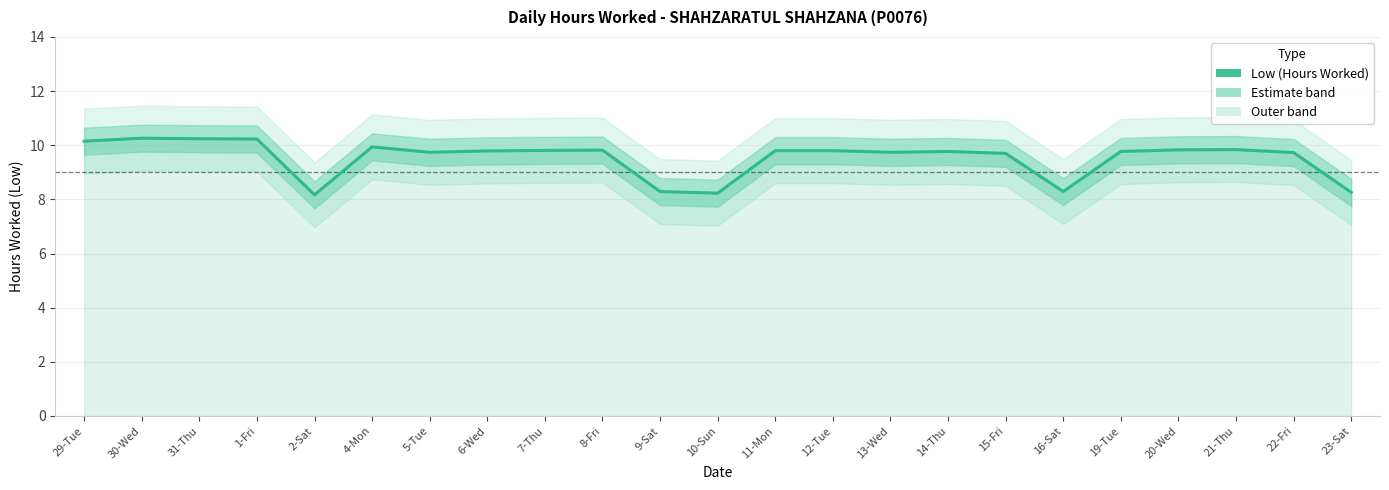

Reading left to right, extract all data points from this chart.

10.2	10.3	10.2	10.2	8.2	9.9	9.7	9.8	9.8	9.8	8.3	8.2	9.8	9.8	9.7	9.8	9.7	8.3	9.8	9.8	9.8	9.7	8.3